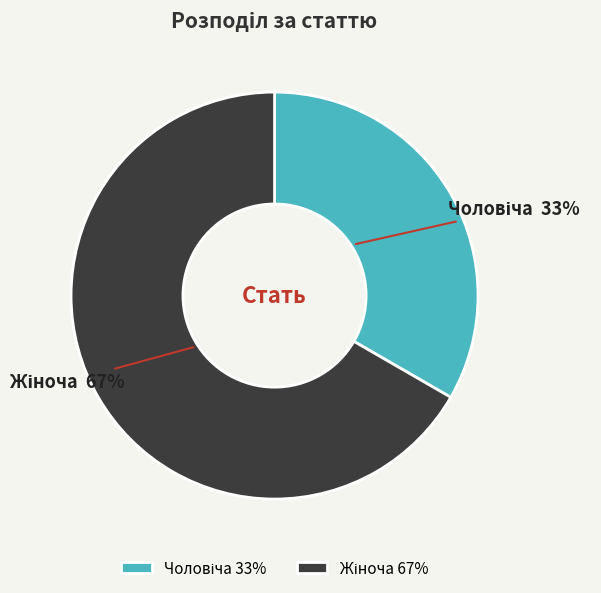

Is there any slice that represents more than half of the pie?

Yes